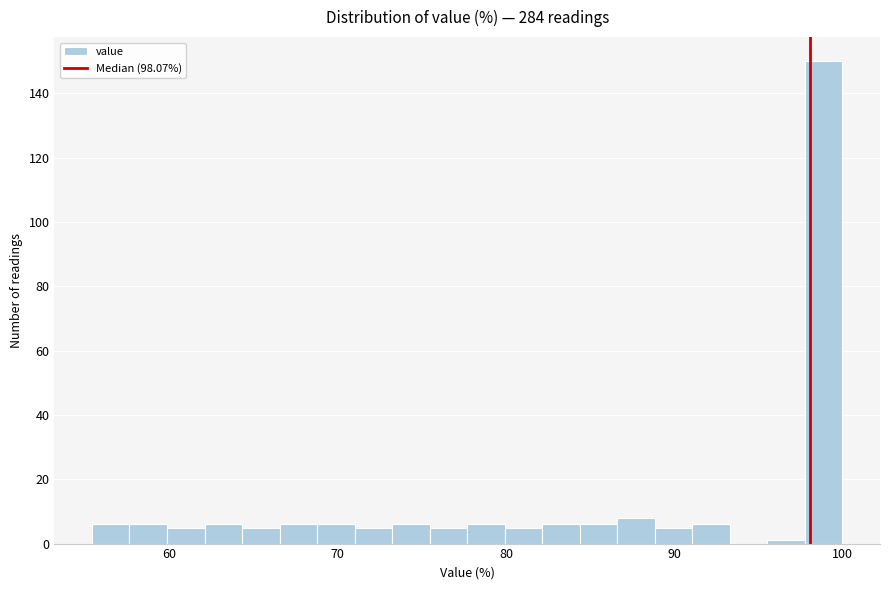

Read against the x-axis, roughly where is the centre of the tallest bar?

99